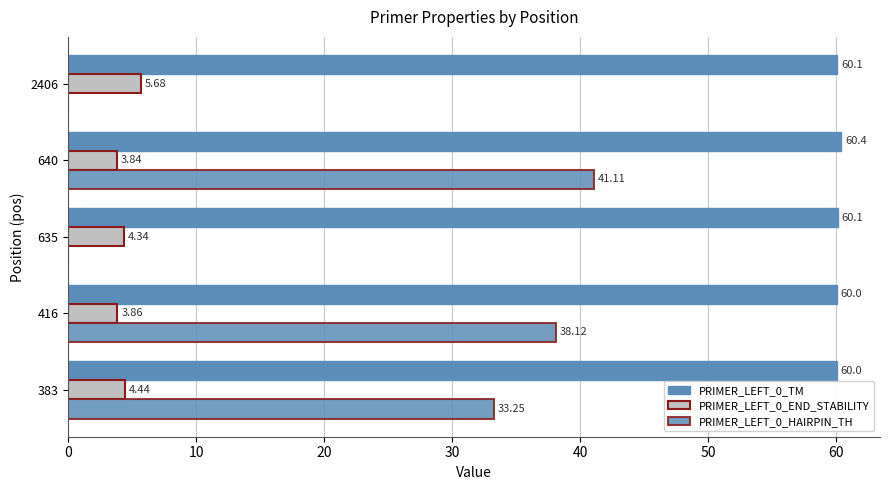

How many data points in PRIMER_LEFT_0_HAIRPIN_TH are above 33?

3